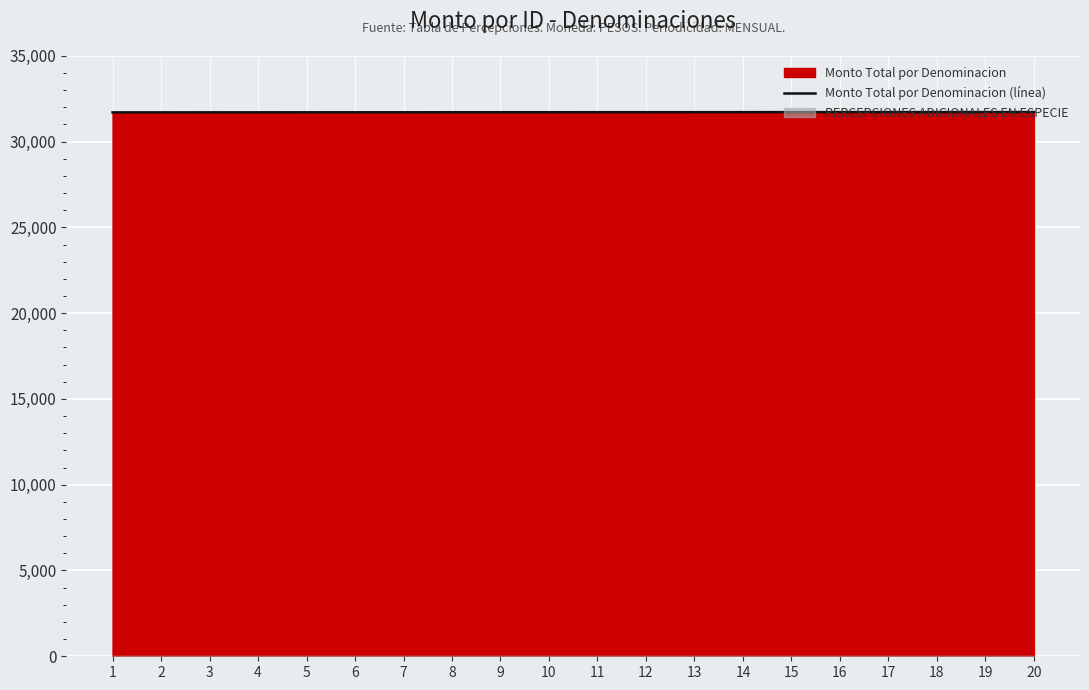

Between 20 and 16, which is larger?

20